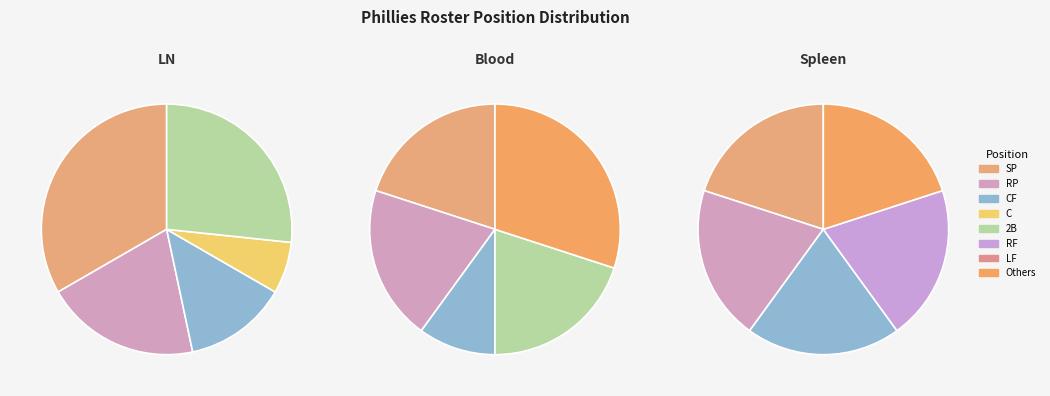

True or false: SP accounts for 14% of the total.

False